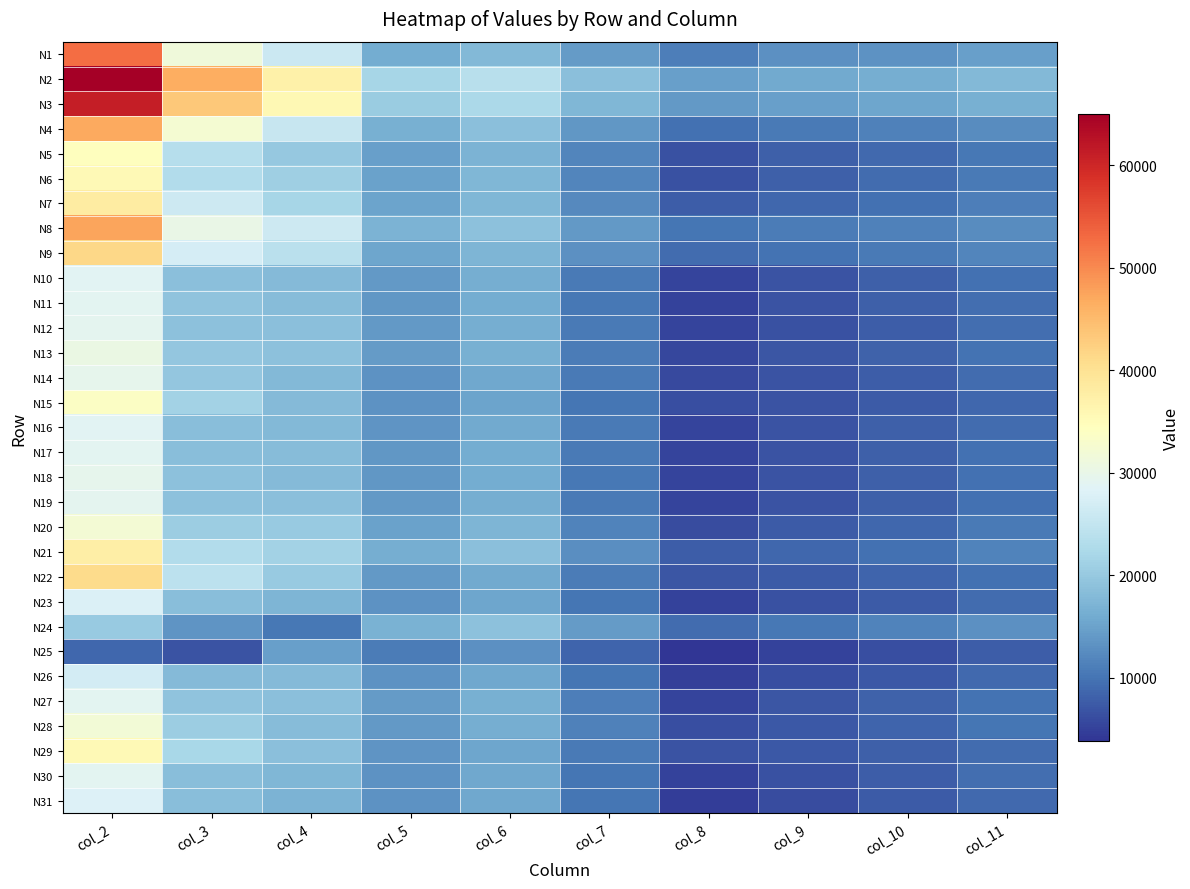

How many data points does each series have?

10